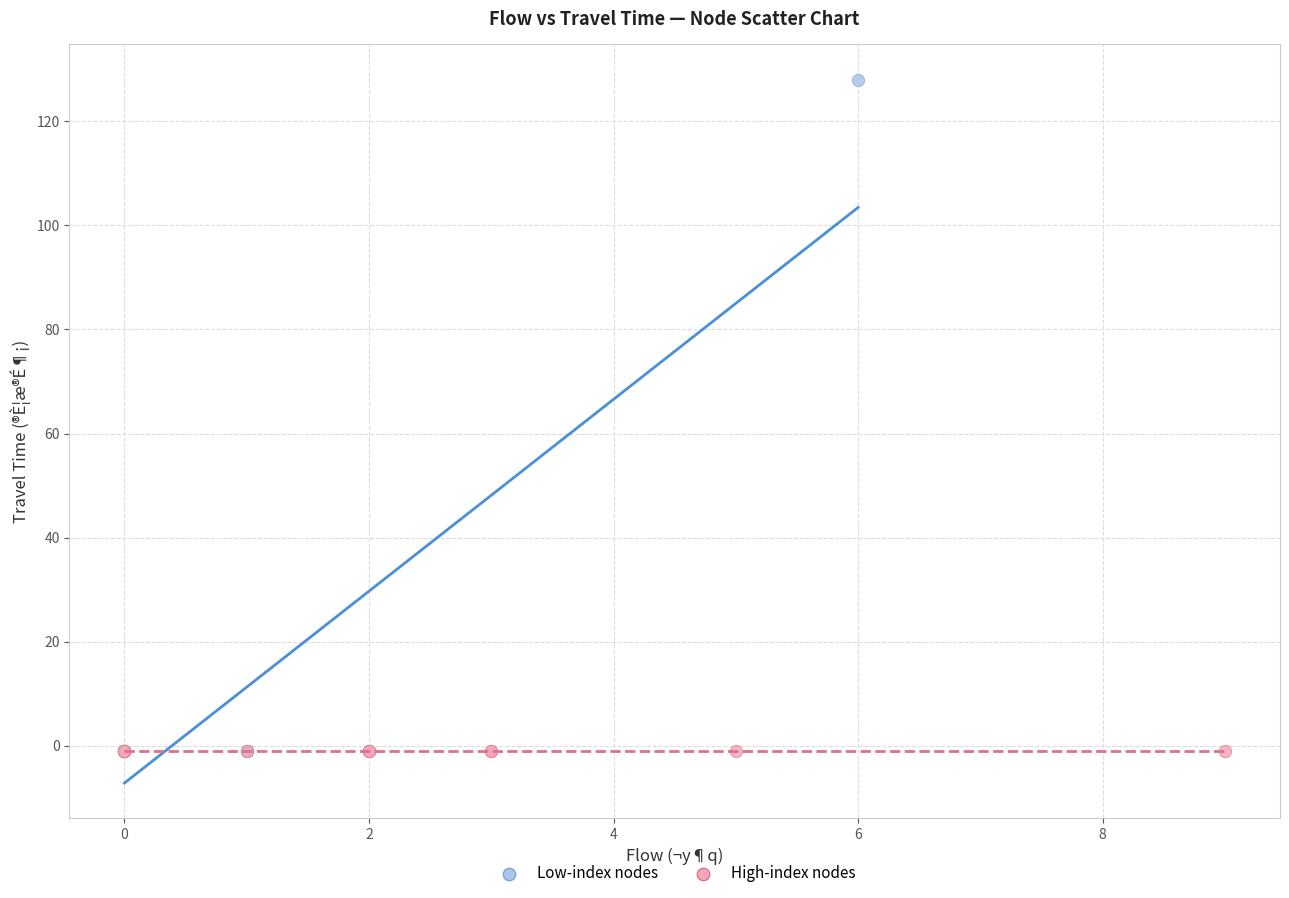

What are all the series names shown in the legend?

Low-index nodes, High-index nodes